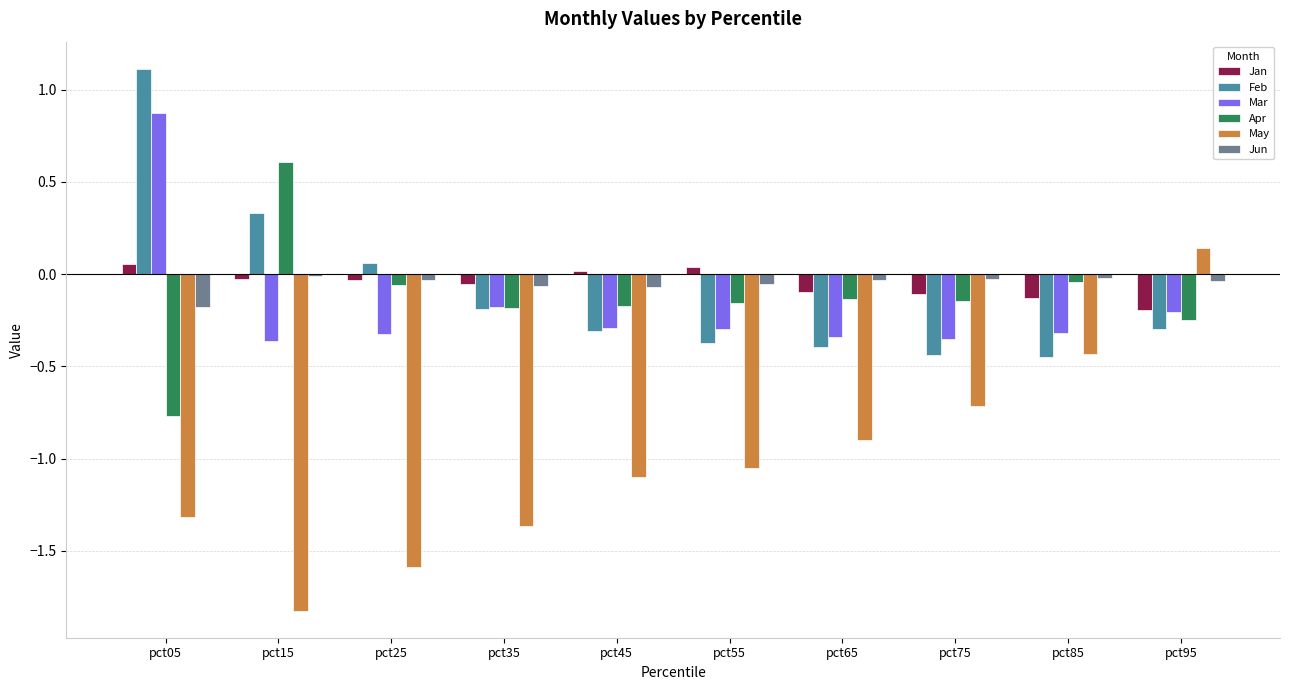

Is it true that Mar equals 1.5 at pct05?

False